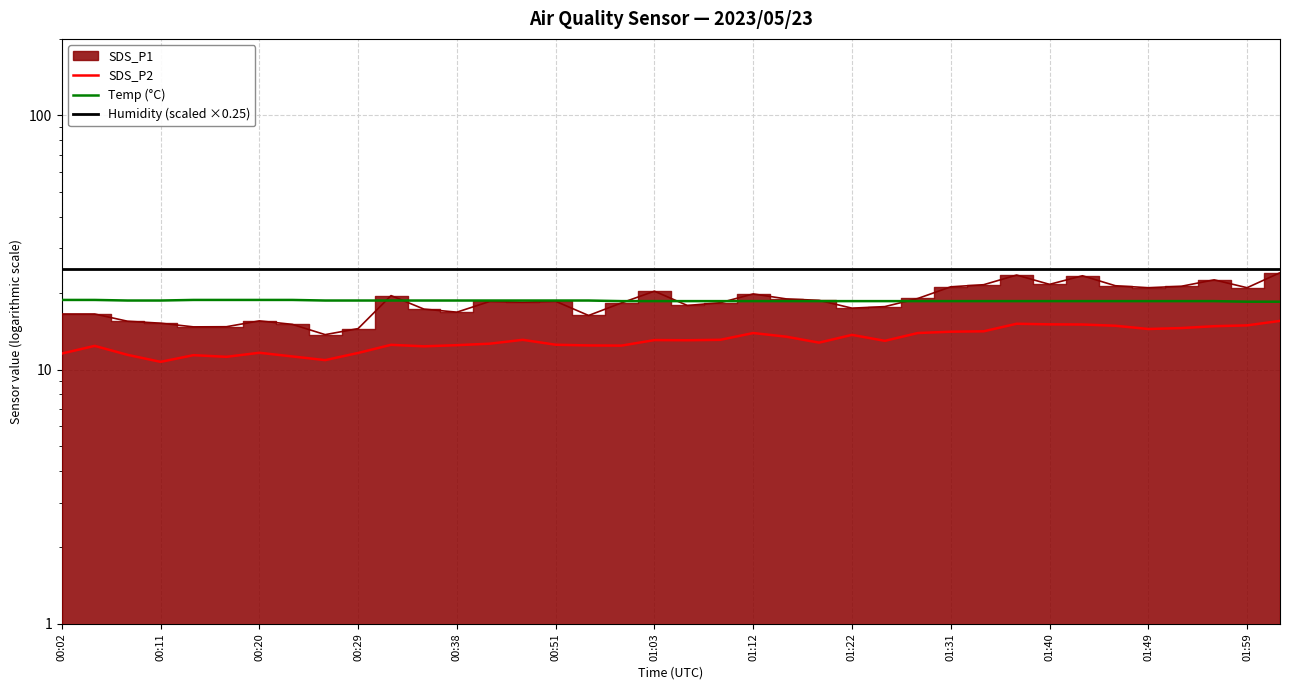

At which category is the sum across all series the highest?

37